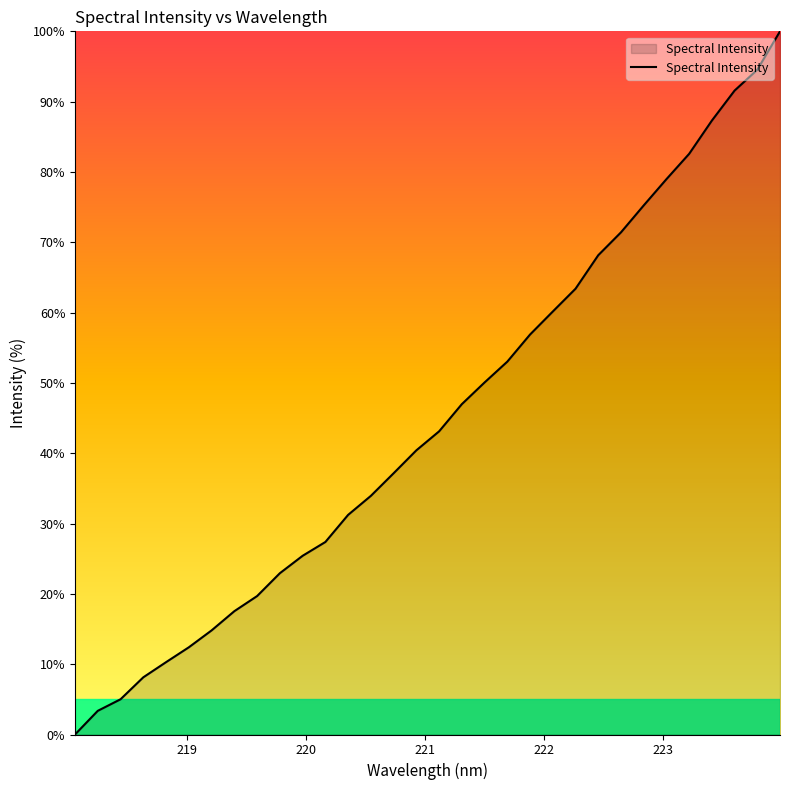

What is the maximum value shown in the chart?

100.0